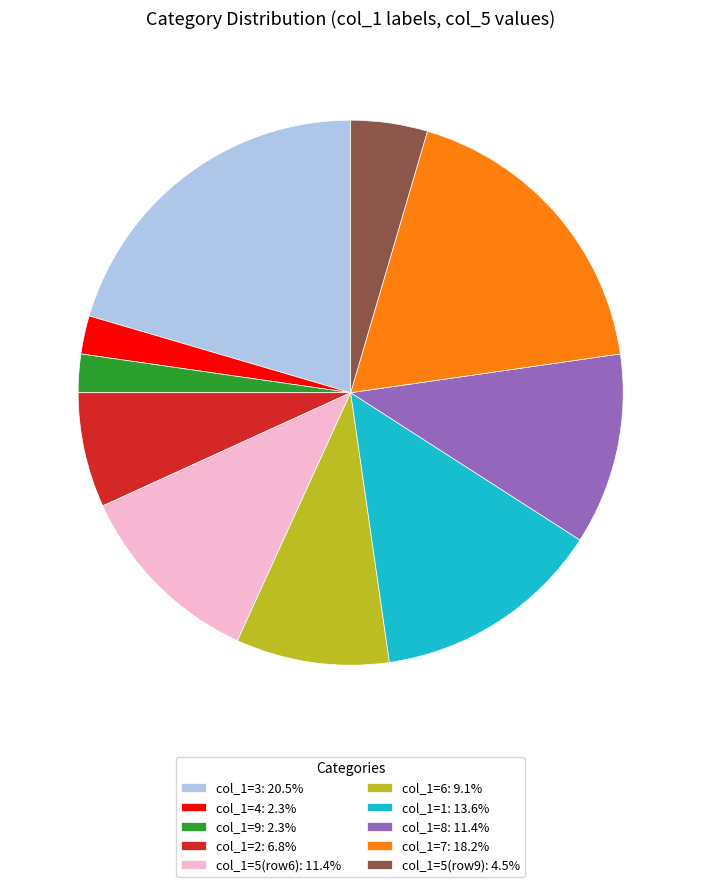

Is there a majority slice in this chart?

No